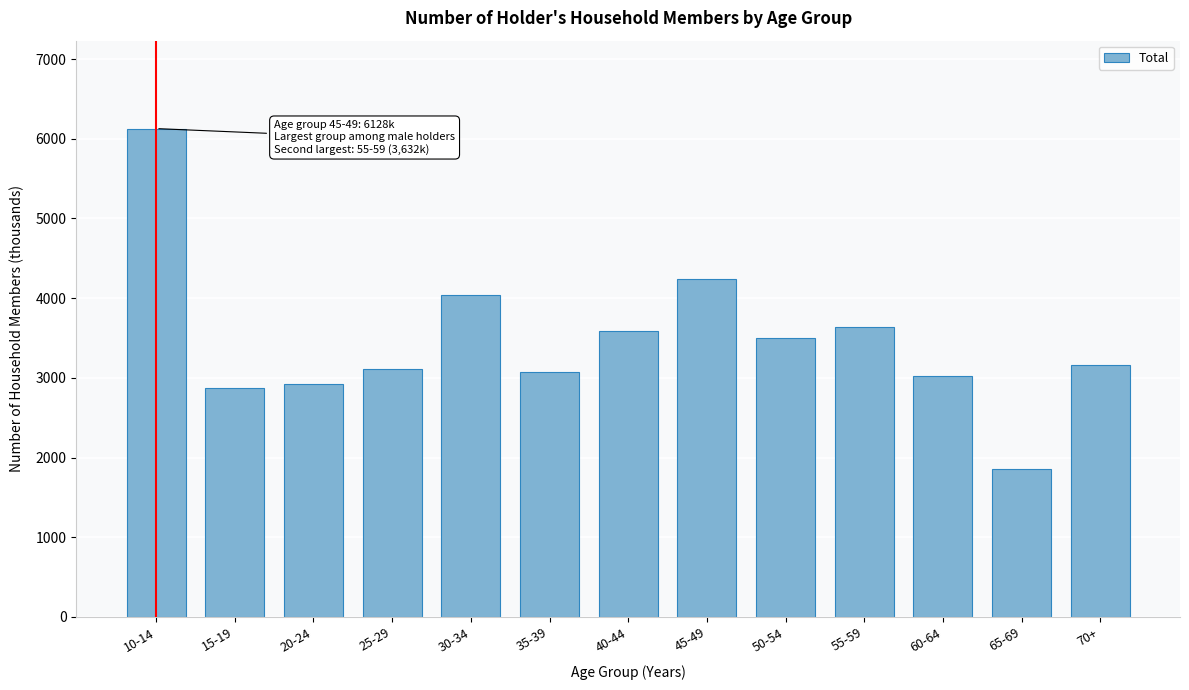

Is it true that the value at 10-14 is 6127.8?

True